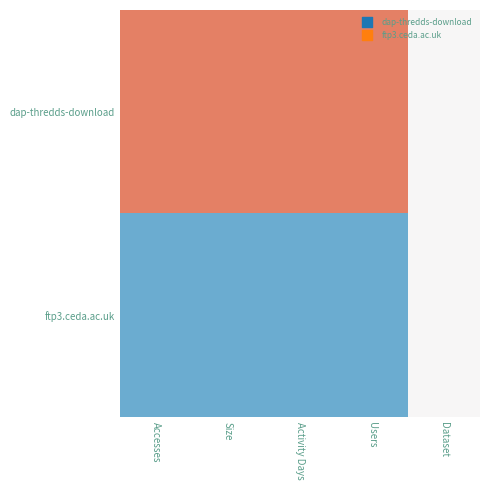

List the series in order of their peak value, highest first.

dap-thredds-download, ftp3.ceda.ac.uk